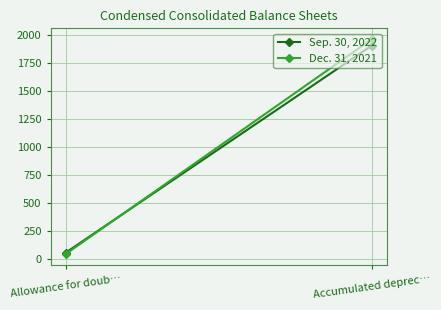

What is the label of the 2nd point from the right?

Allowance for doub…